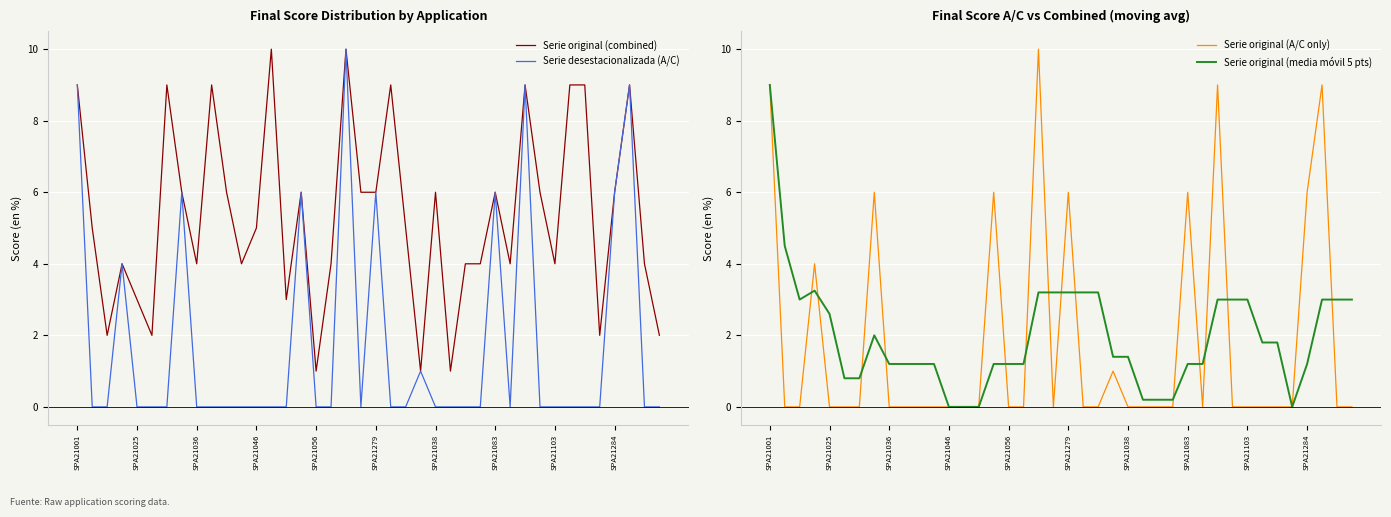

What is the average value of the Serie original (combined) series?

5.3